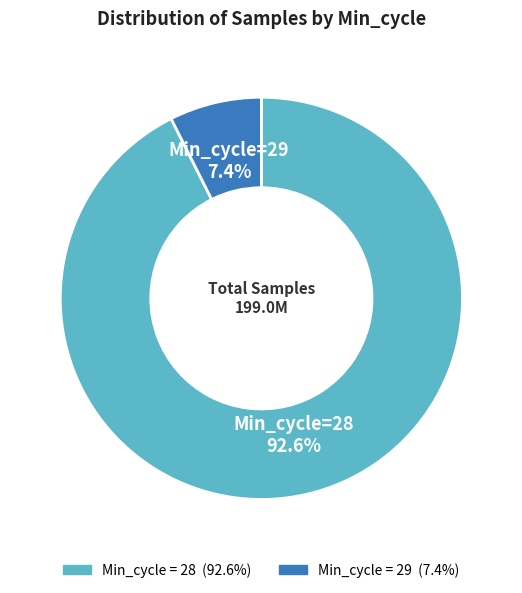

Is there any slice that represents more than half of the pie?

Yes